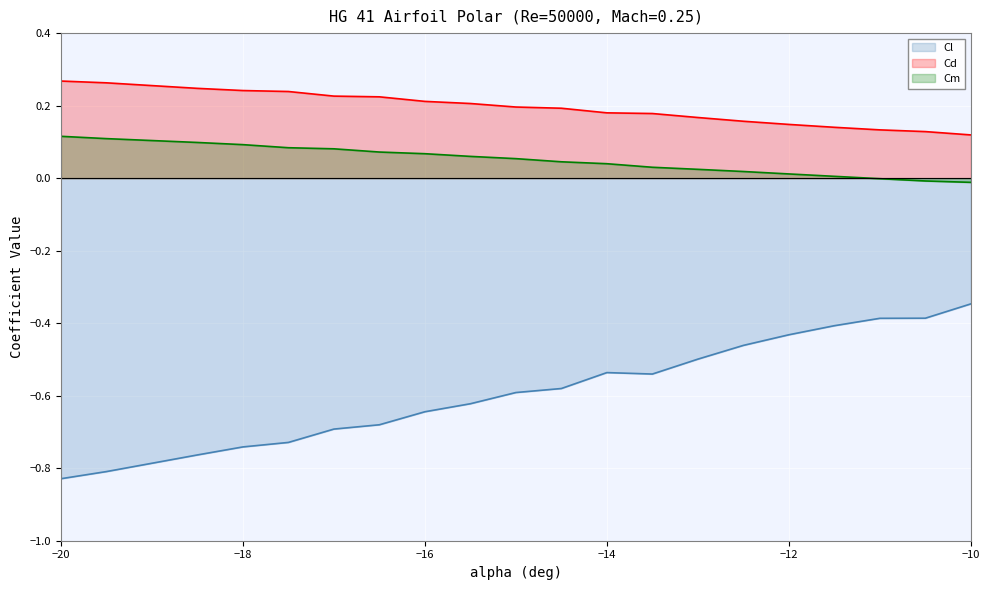

List the series in order of their peak value, highest first.

Cd, Cm, Cl